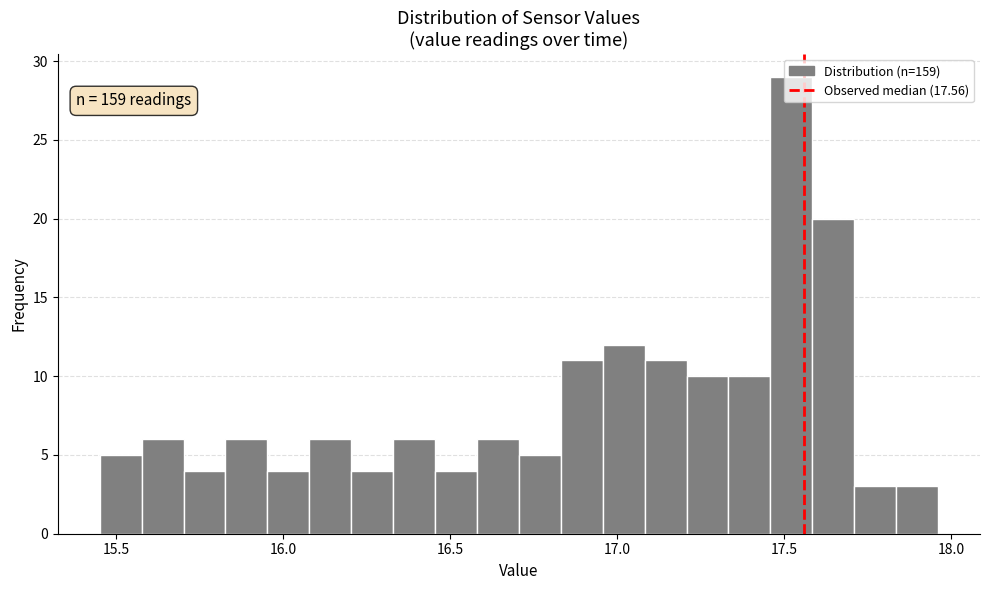

Around what value on the x-axis is the tallest bar? Give the approximate position of its centre, as read against the axis.

17.50